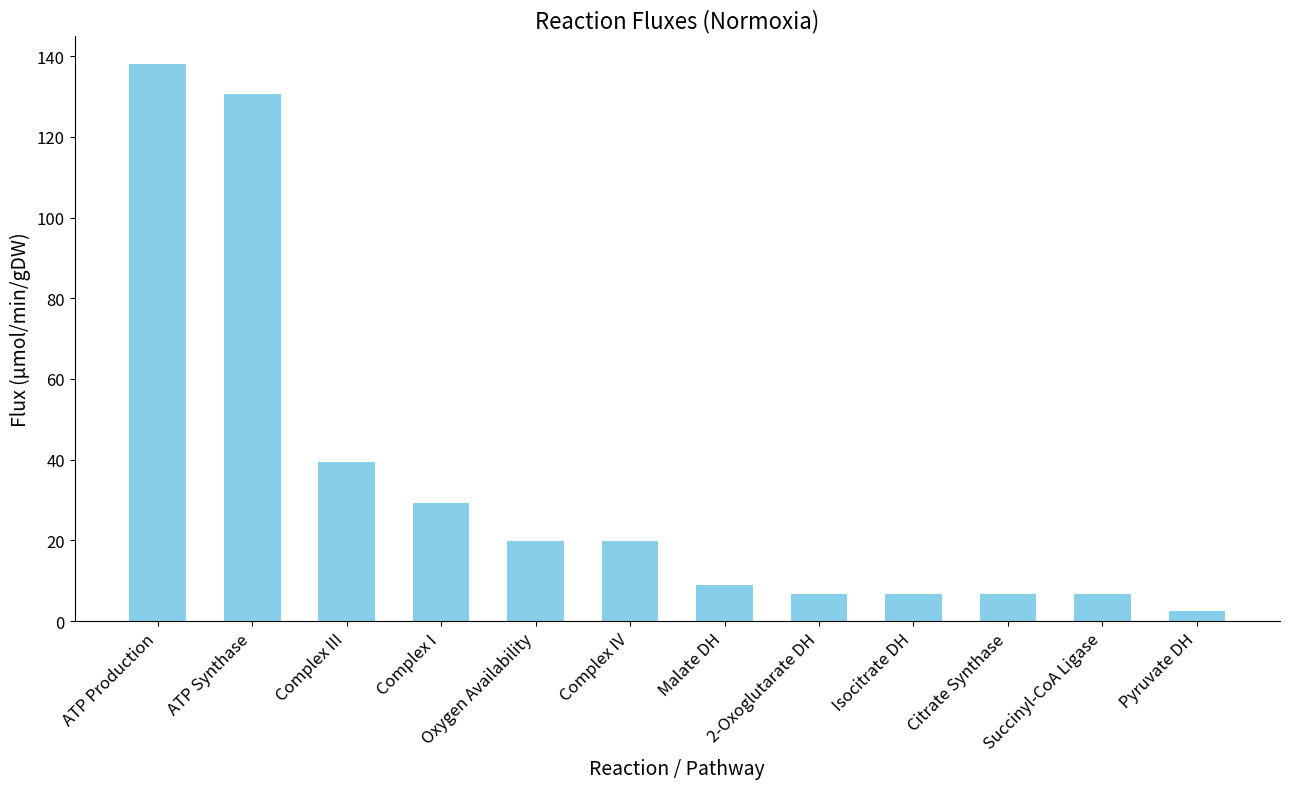

Which category has the highest value across all series?

ATP Production